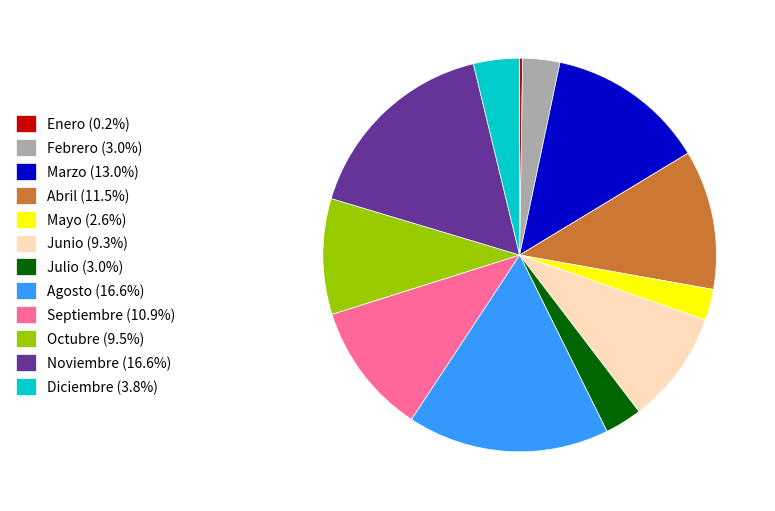

Is Diciembre (3.8%) the majority of the pie?

No